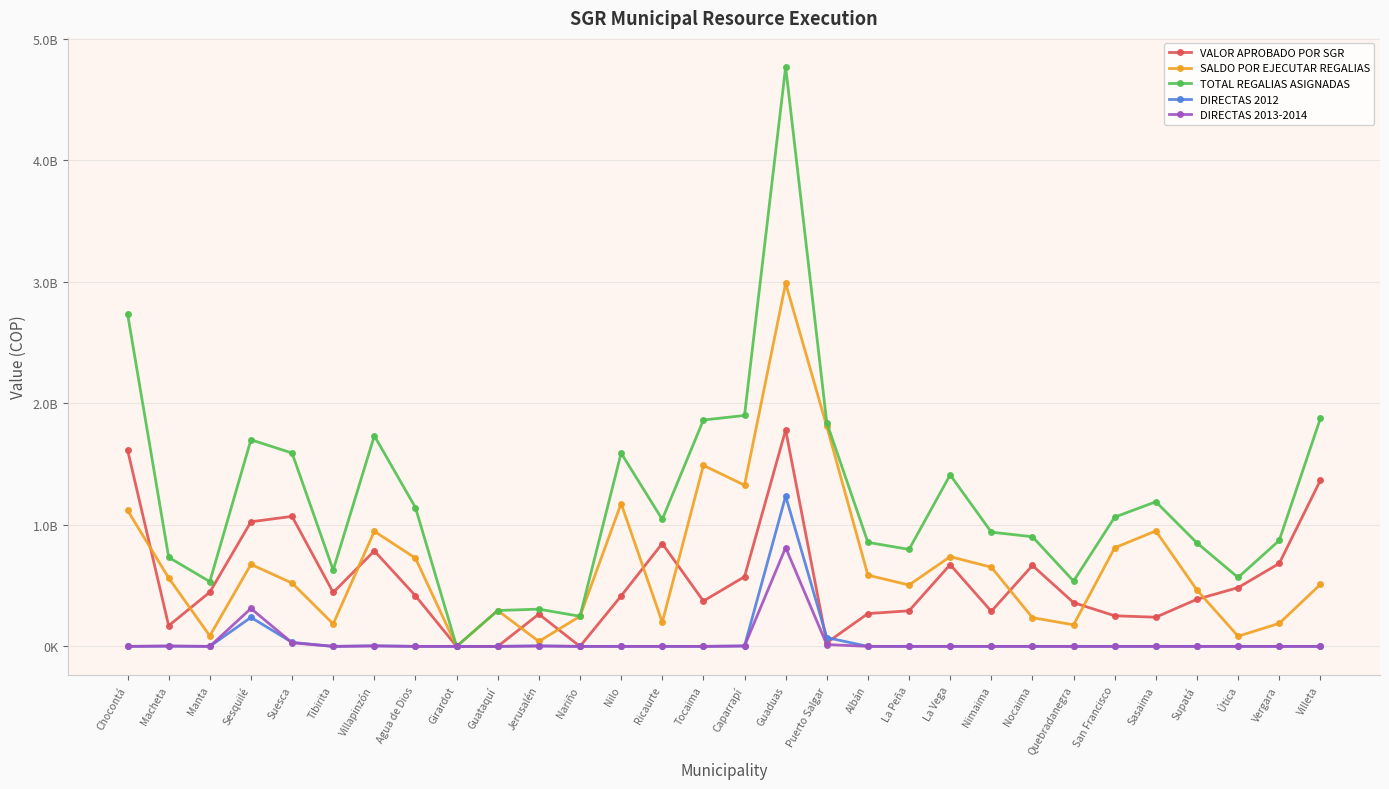

How many times do DIRECTAS 2013-2014 and DIRECTAS 2012 cross each other?

1